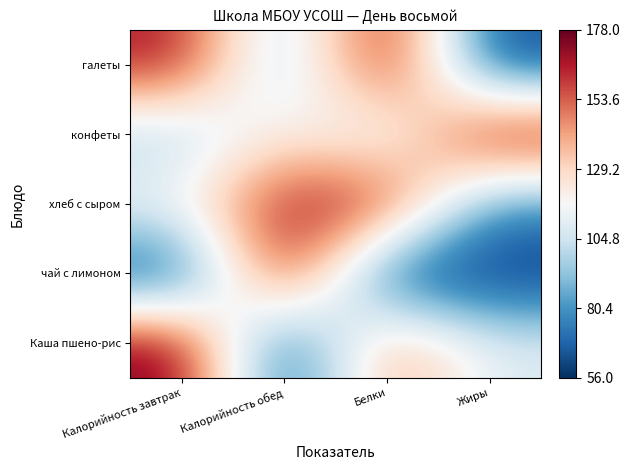

At which category is the sum across all series the highest?

Белки